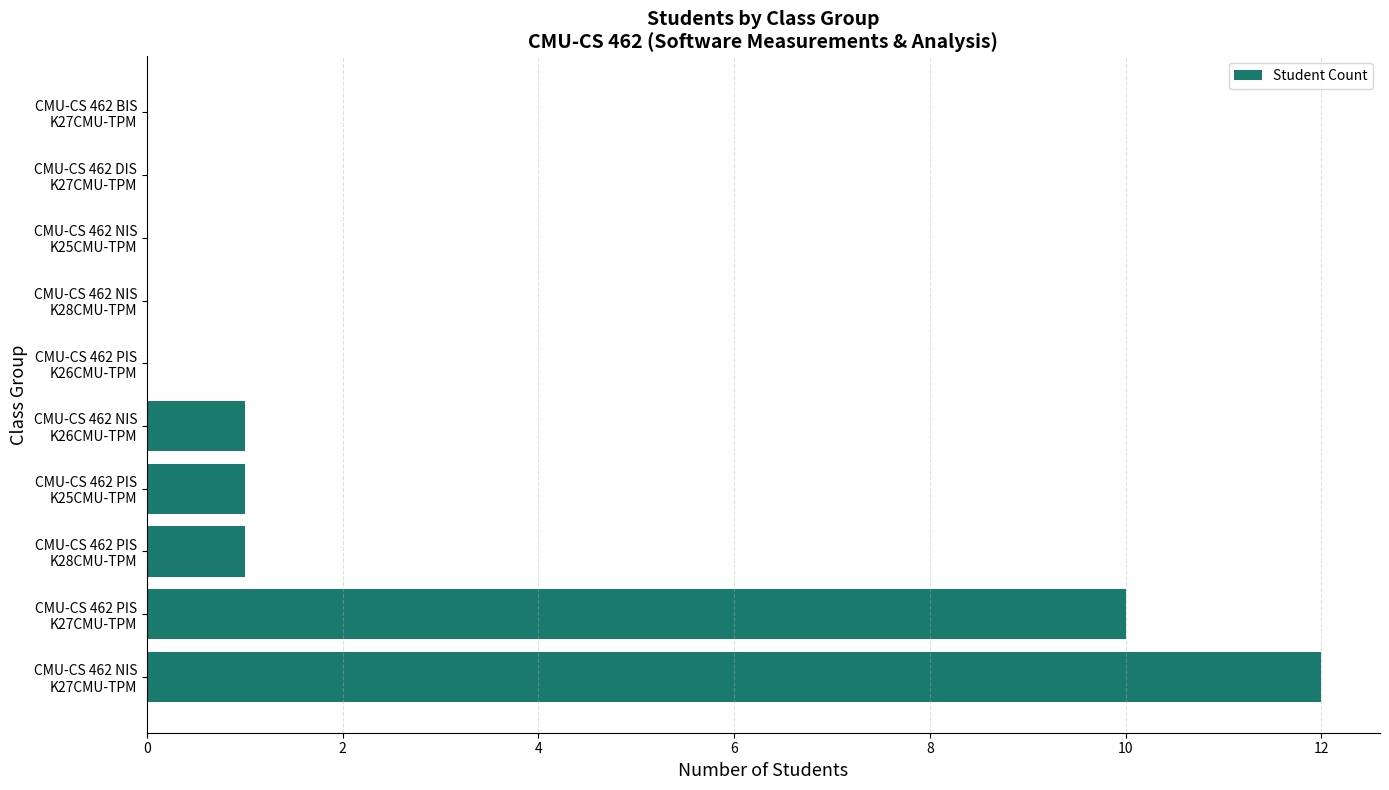

What is the sum of all values?

25